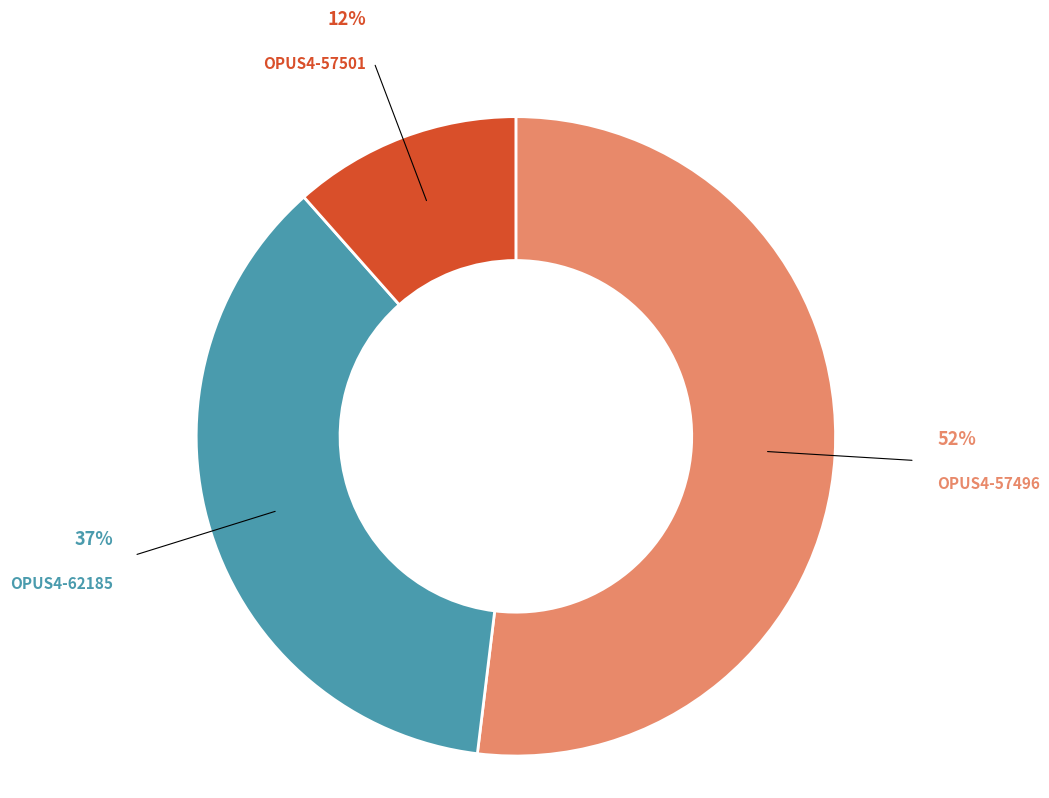

Is there any slice that represents more than half of the pie?

Yes